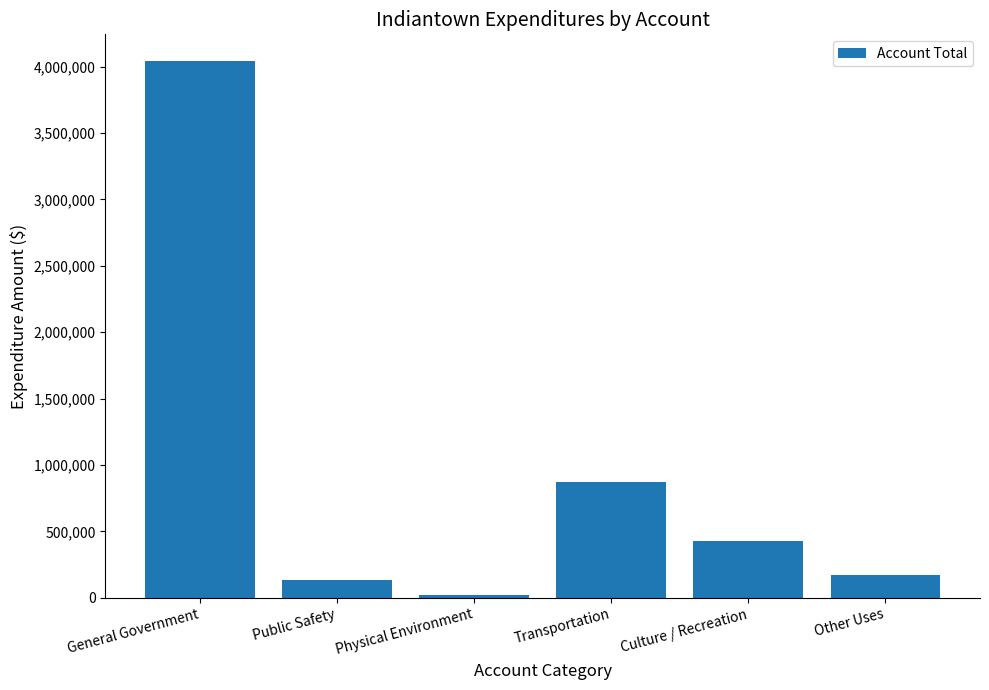

The value at Public Safety is 132753. True or false?

True